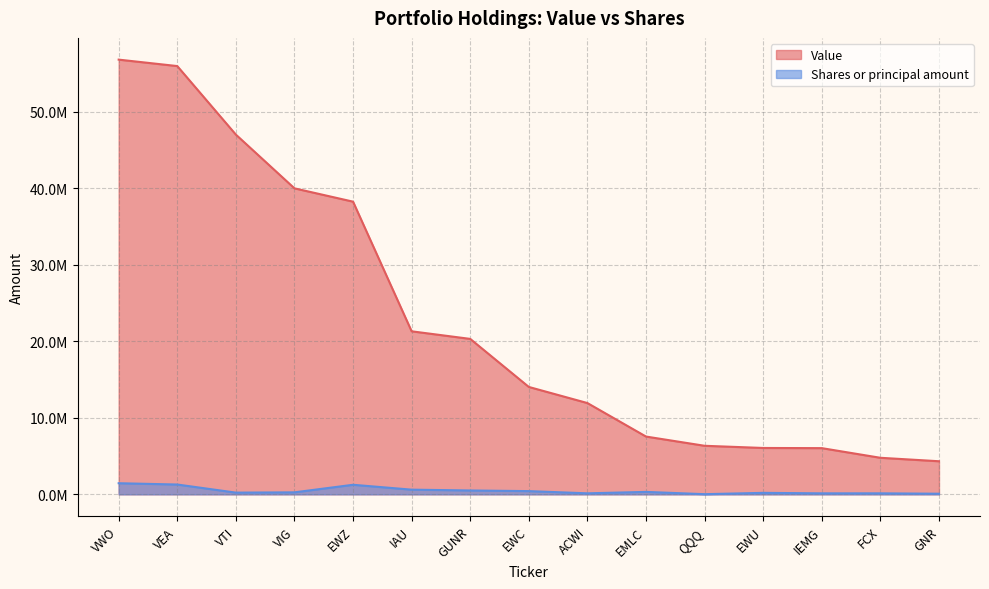

True or false: Shares or principal amount and Value cross at least once.

False